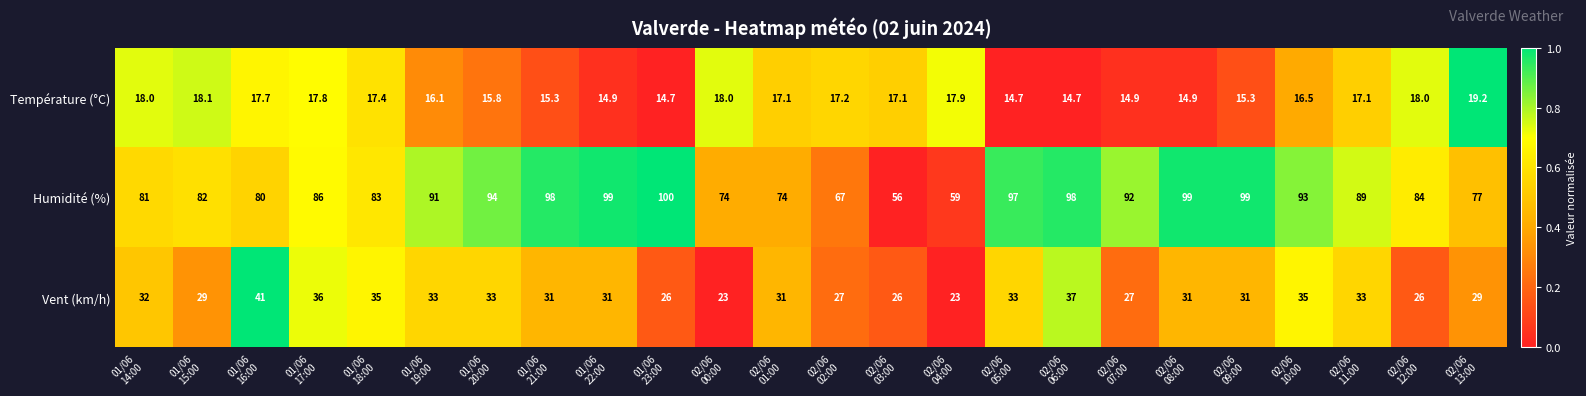

List the series in order of their peak value, highest first.

Humidité (%), Vent (km/h), Température (°C)